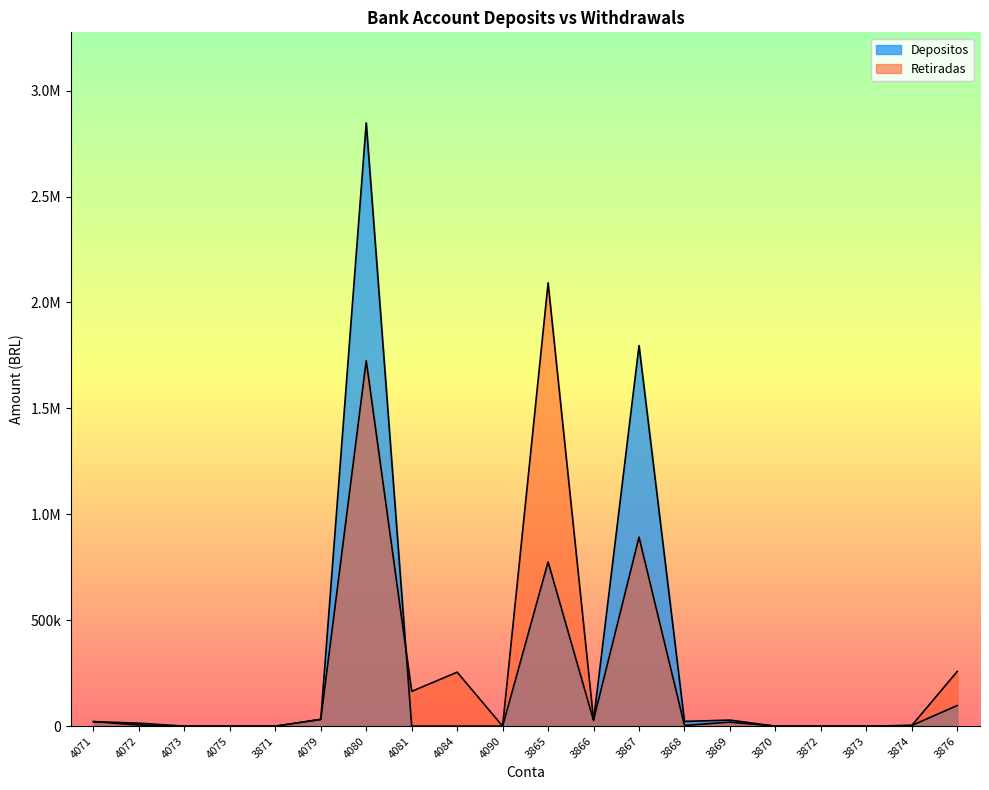

Does the chart display data point markers on the line(s)?

No